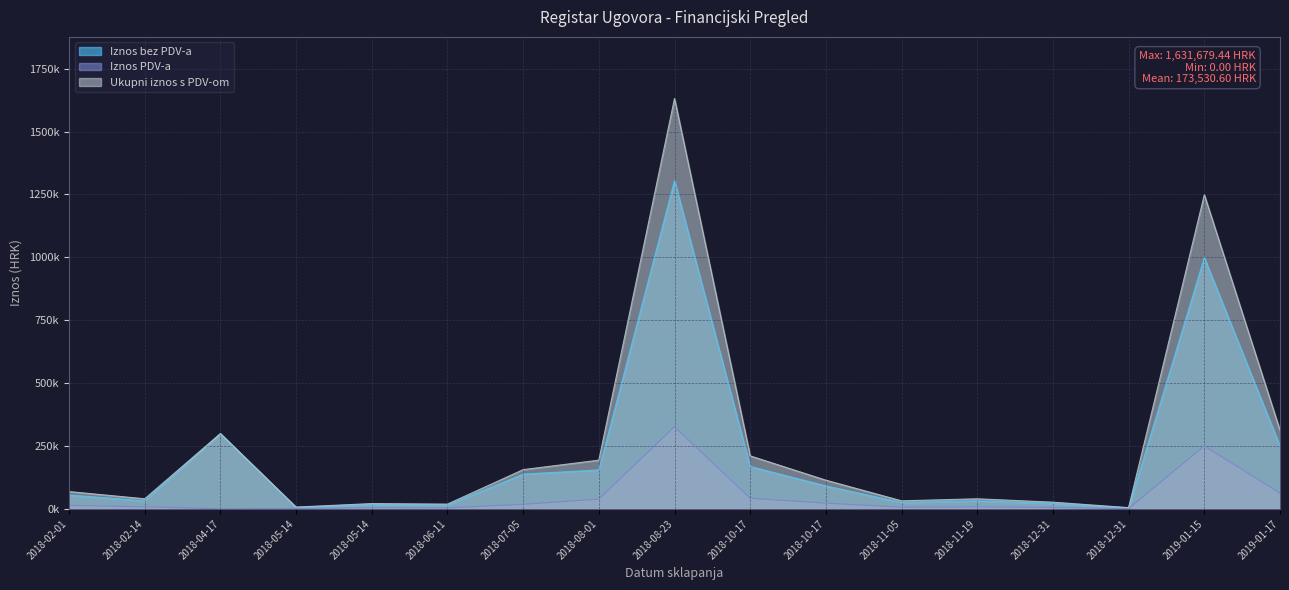

At which label does Iznos bez PDV-a reach its peak?

2018-08-23